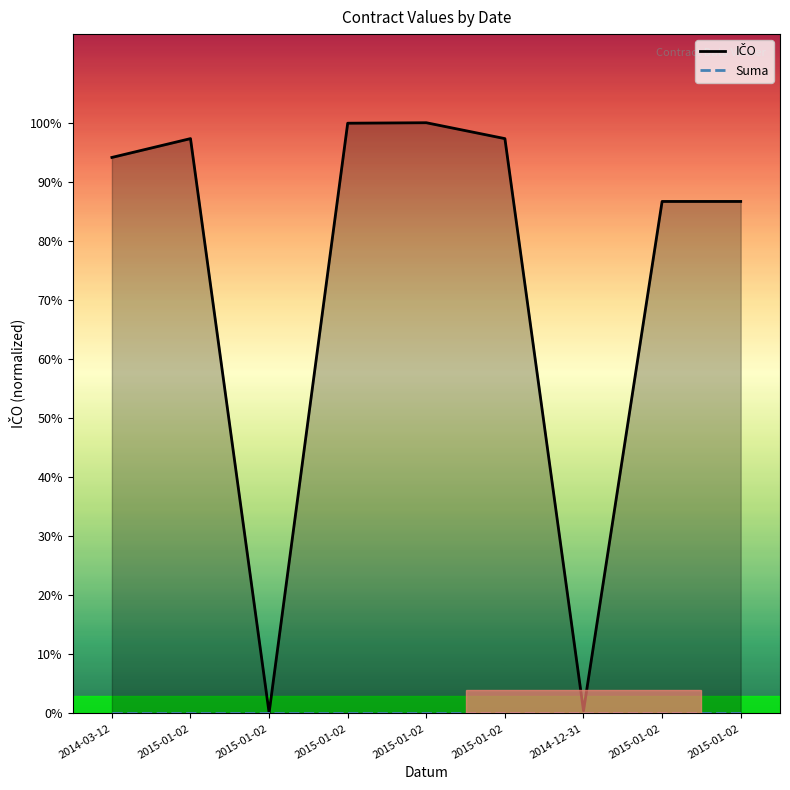

Reading right to left, list all the values displayed in this chart.

IČO: 31428819	31428819	168831	35285745	36260665	36231193	44864	35285745	34129863
Suma: 0	0	0	0	0	0	0	0	0